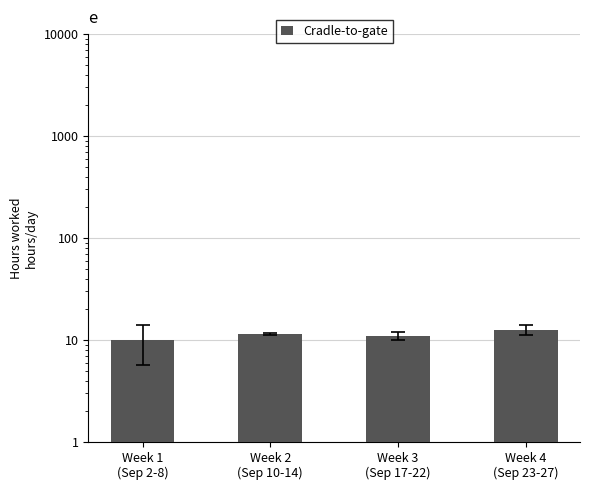

What is the label of the 2nd bar from the right?

Week 3
(Sep 17-22)